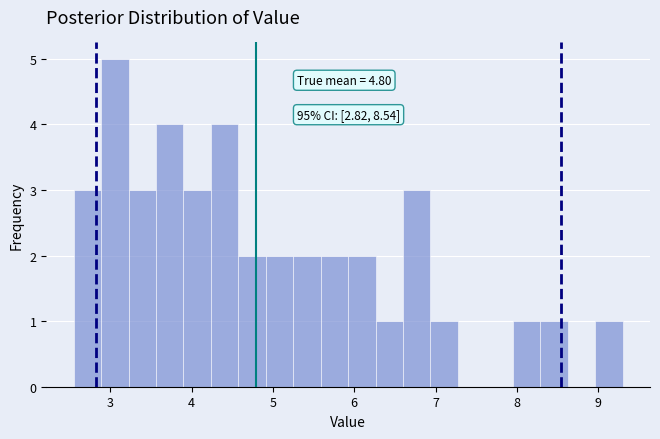

Read against the x-axis, roughly where is the centre of the tallest bar?

3.1